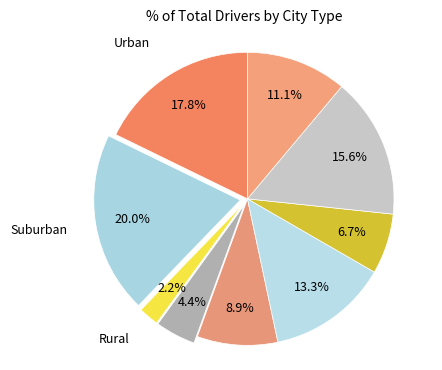

Count the number of slices in the pie.

9